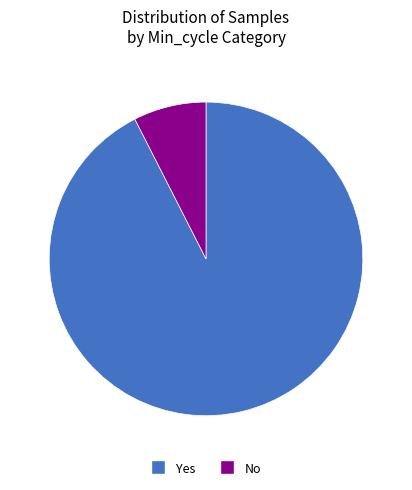

How many slices are in this pie chart?

2